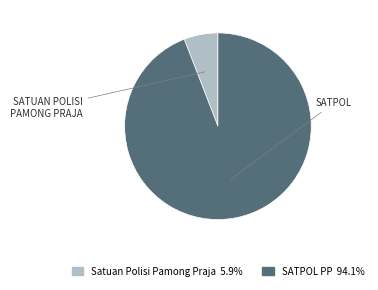

Which slice represents more than half of the pie?

SATPOL PP